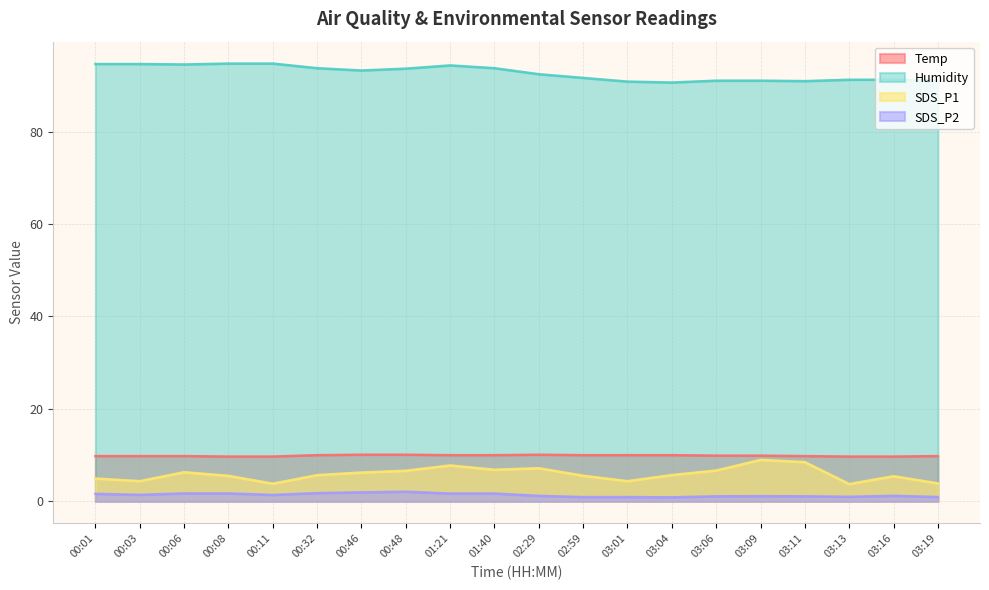

True or false: Temp has more than 0 interior local peaks.

True